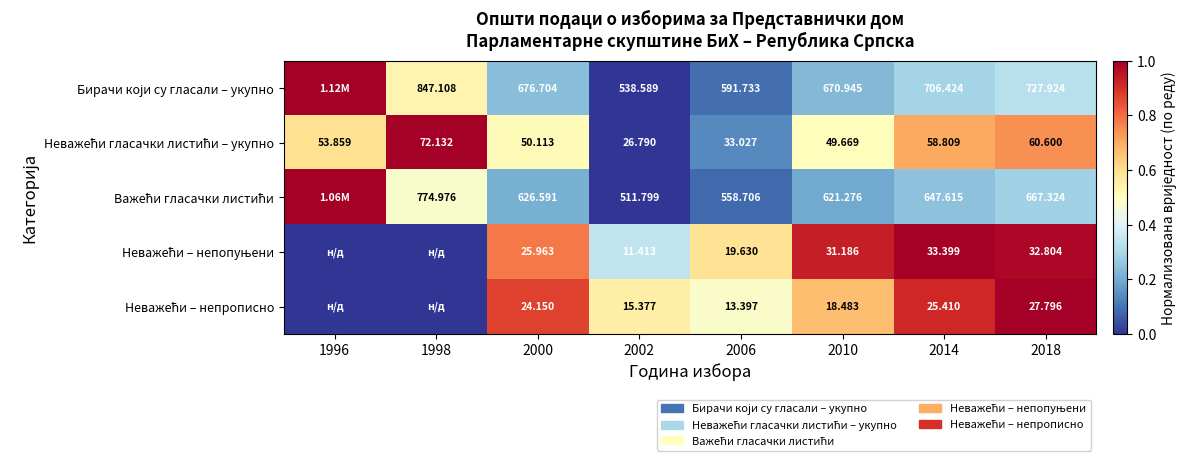

At how many categories does at least one series exceed 0?

8